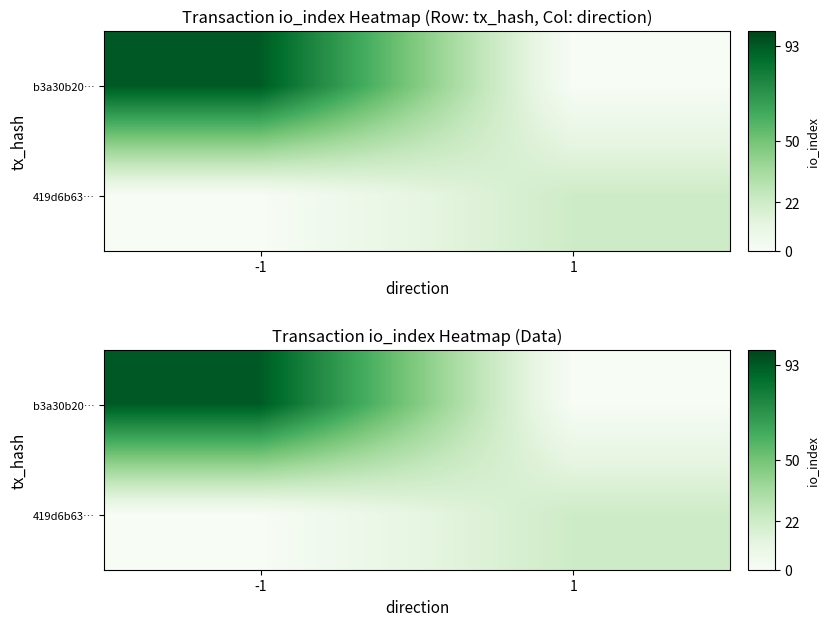

The value of b3a30b20… at -1 is 158. True or false?

False